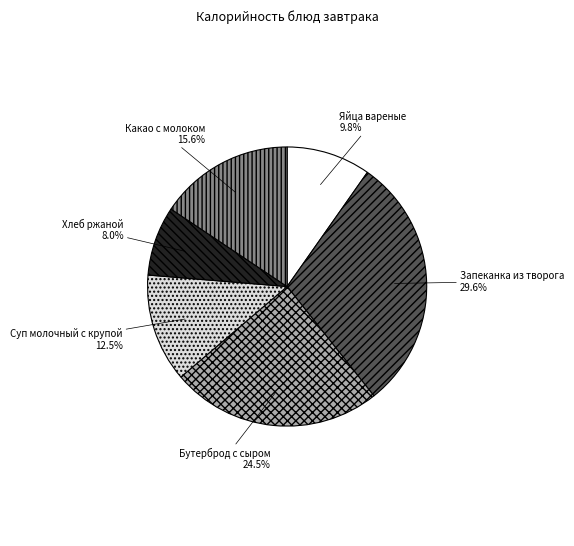

Does Суп молочный с крупой represent more than half of the total?

No